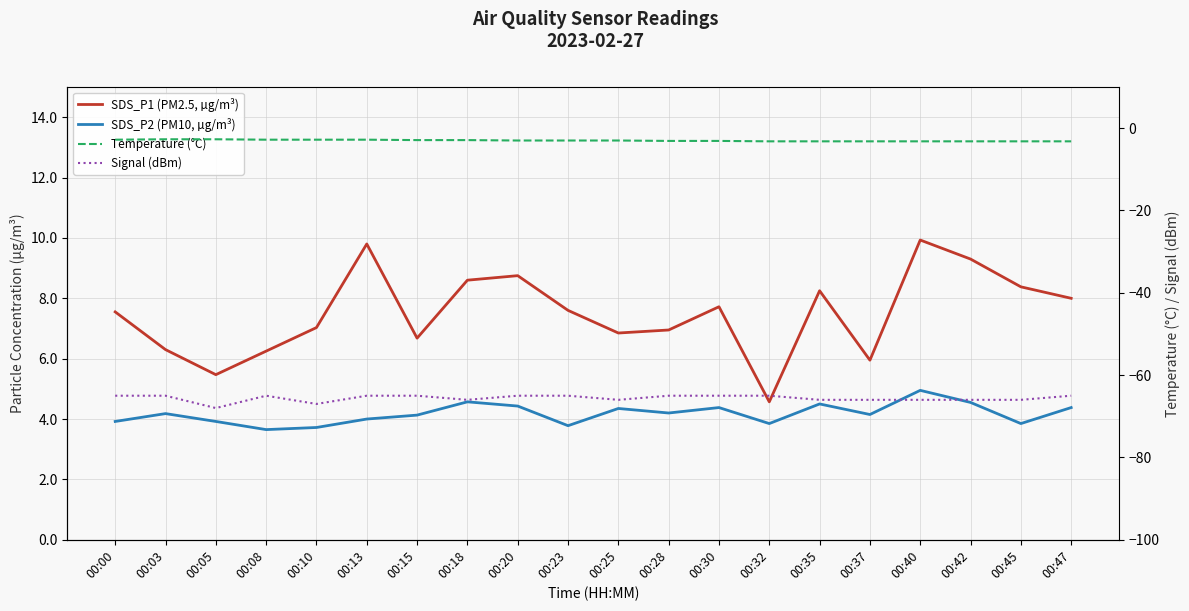

Rank the categories by SDS_P2 (PM10, µg/m³) value from highest to lowest.

00:40, 00:18, 00:42, 00:35, 00:20, 00:30, 00:47, 00:25, 00:28, 00:03, 00:37, 00:15, 00:13, 00:00, 00:05, 00:32, 00:45, 00:23, 00:10, 00:08